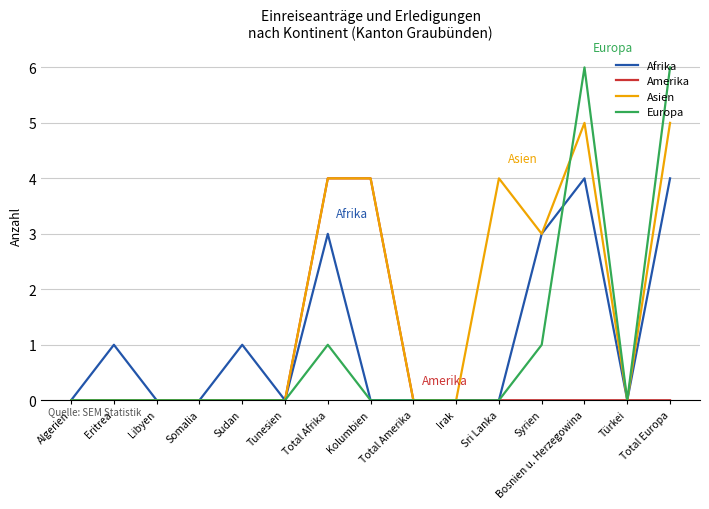

Is it true that Afrika equals 1 at Sudan?

True